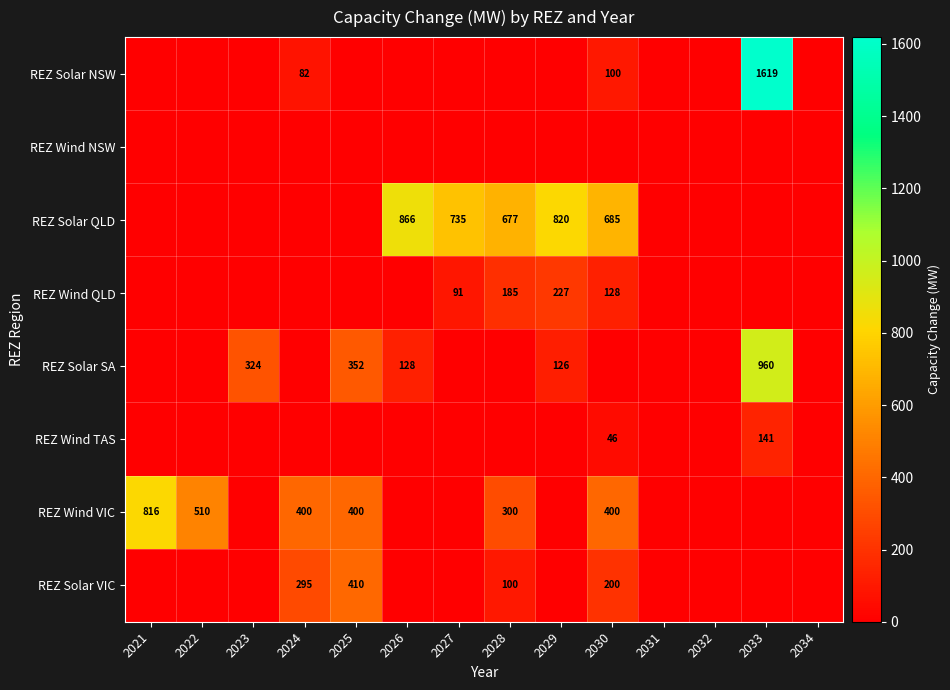

Which has a higher value, 2021 or 2023?

2021